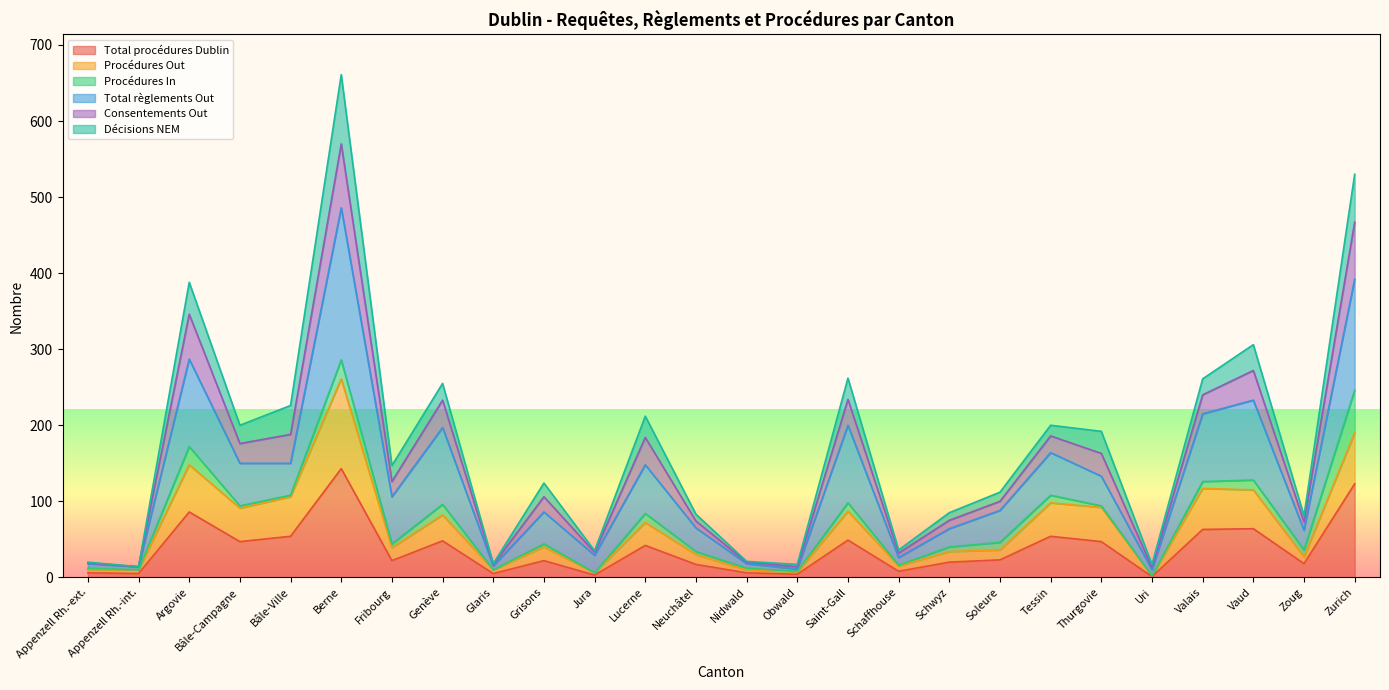

The Total procédures Dublin series shows 143 at Berne. True or false?

True